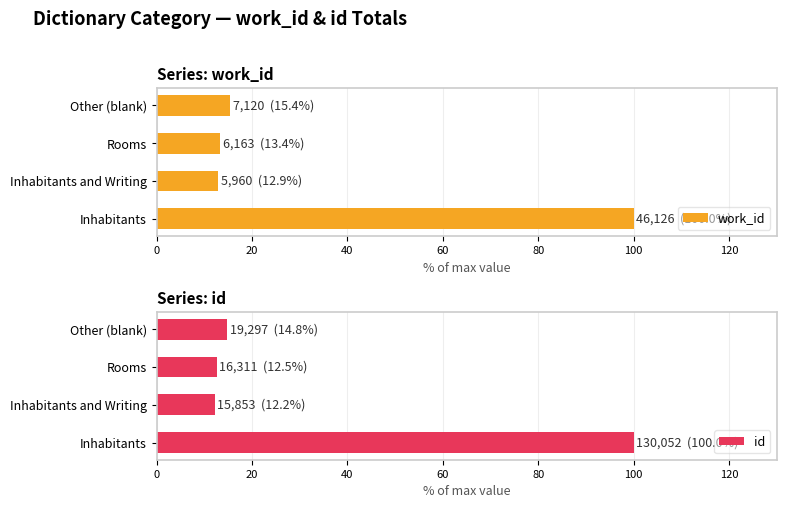

What is the maximum value for work_id?

100.0